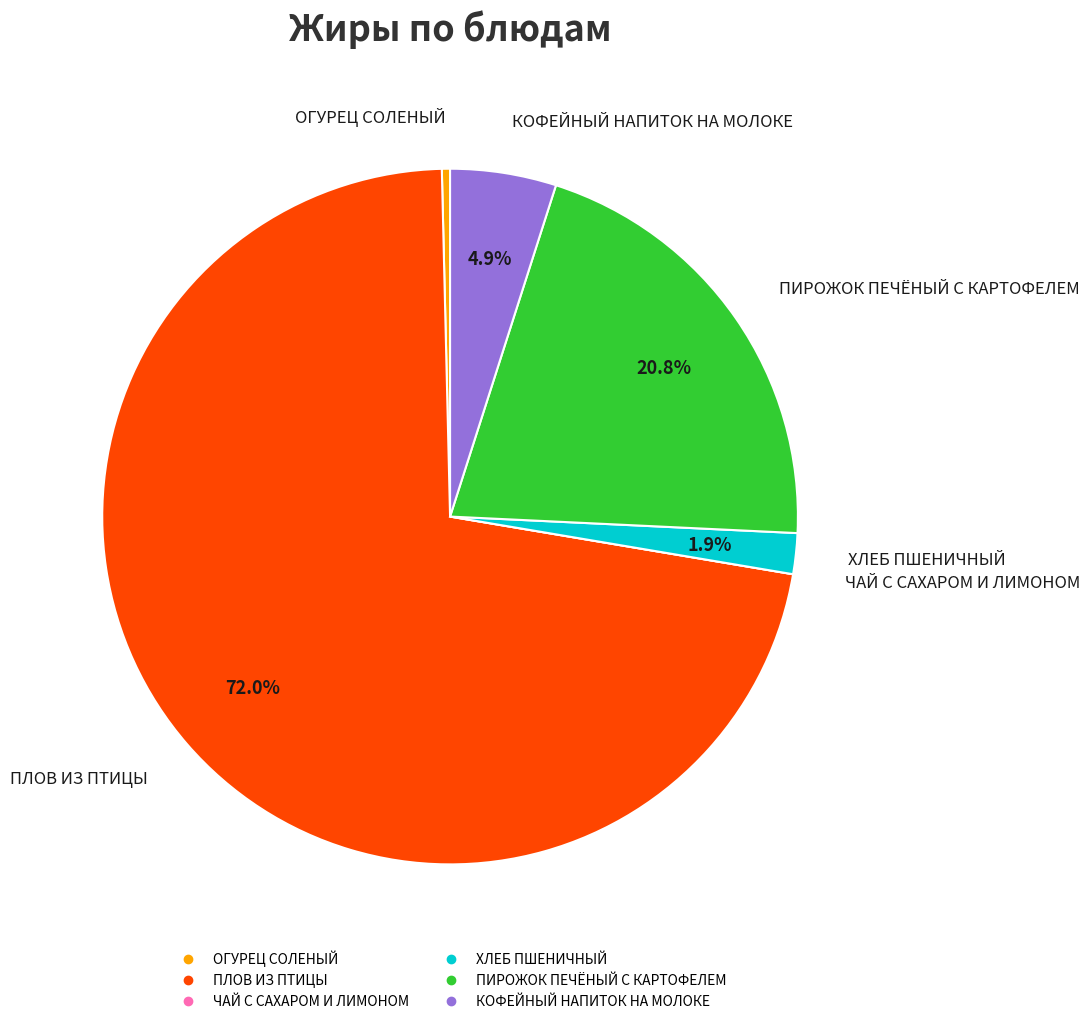

Which has a higher value, ОГУРЕЦ СОЛЕНЫЙ or КОФЕЙНЫЙ НАПИТОК НА МОЛОКЕ?

КОФЕЙНЫЙ НАПИТОК НА МОЛОКЕ